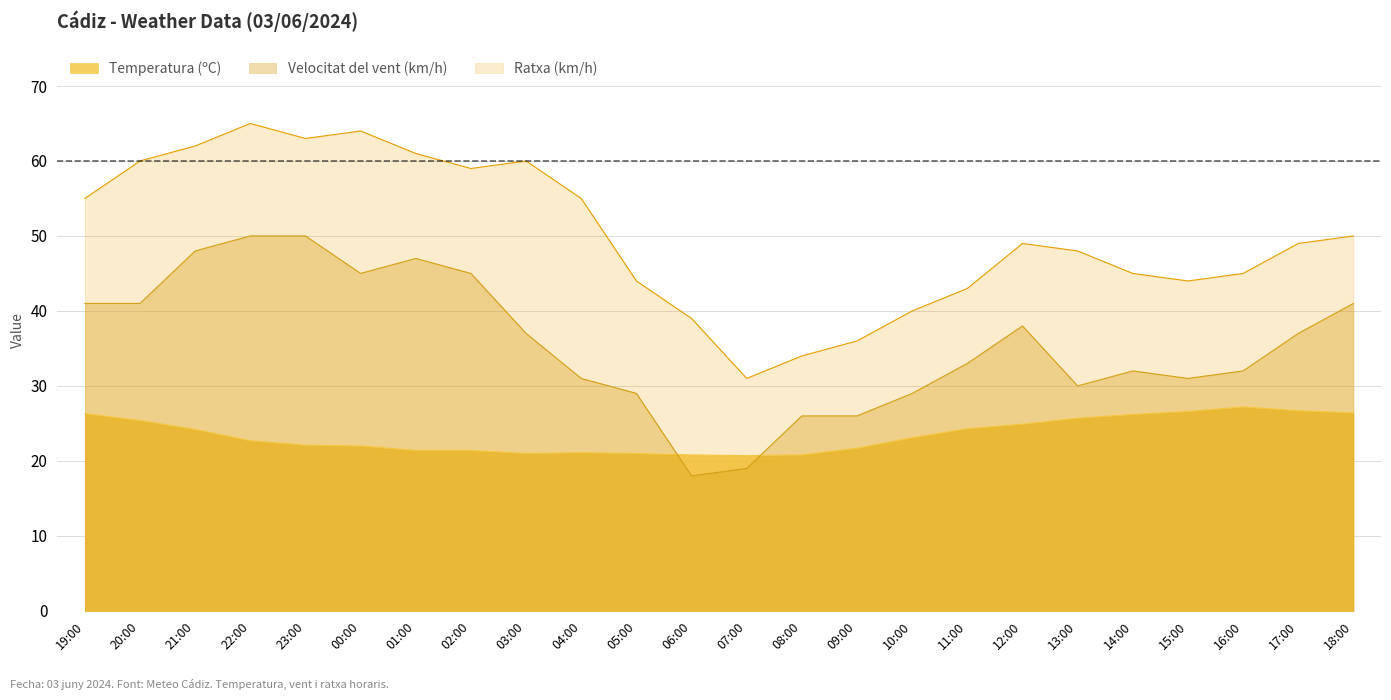

True or false: Velocitat del vent (km/h) has a value of 29.0 at 05:00.

True